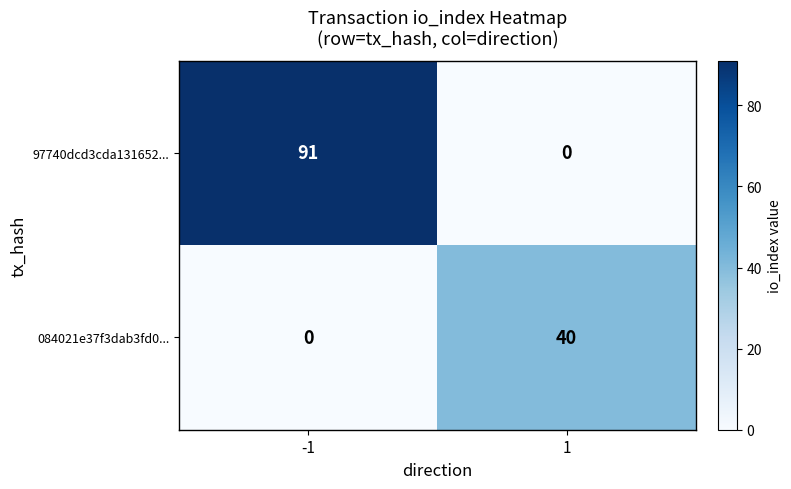

The value of 084021e37f3dab3fd0... at 1 is 72. True or false?

False